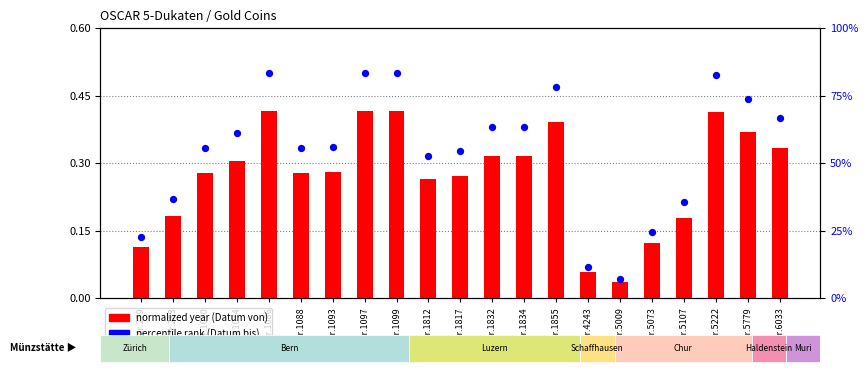

Which series contains the lowest Y value?

normalized year (Datum von)